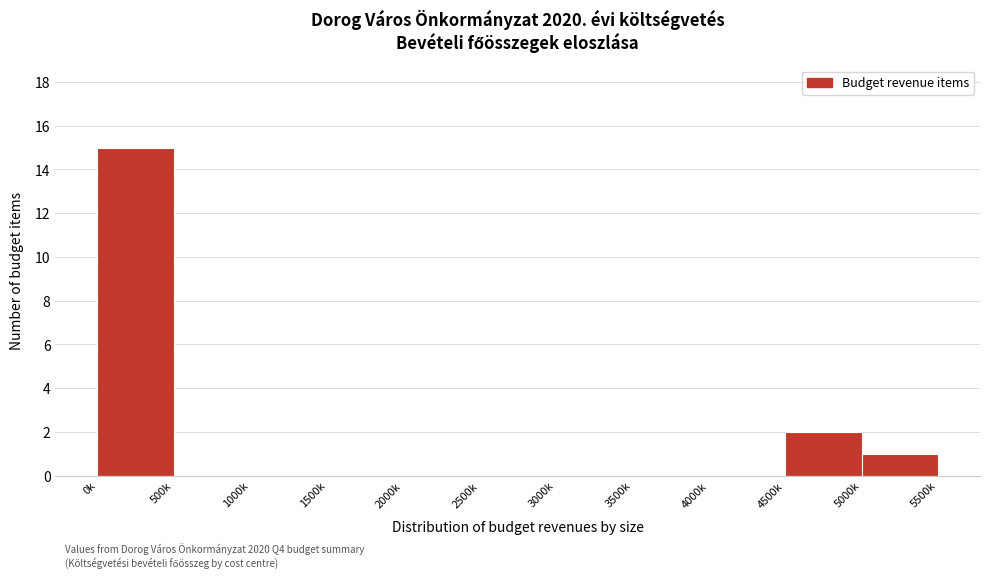

Reading left to right, what are all the values shown in this chart?

0k=15	500k=0	1000k=0	1500k=0	2000k=0	2500k=0	3000k=0	3500k=0	4000k=0	4500k=2	5000k=1